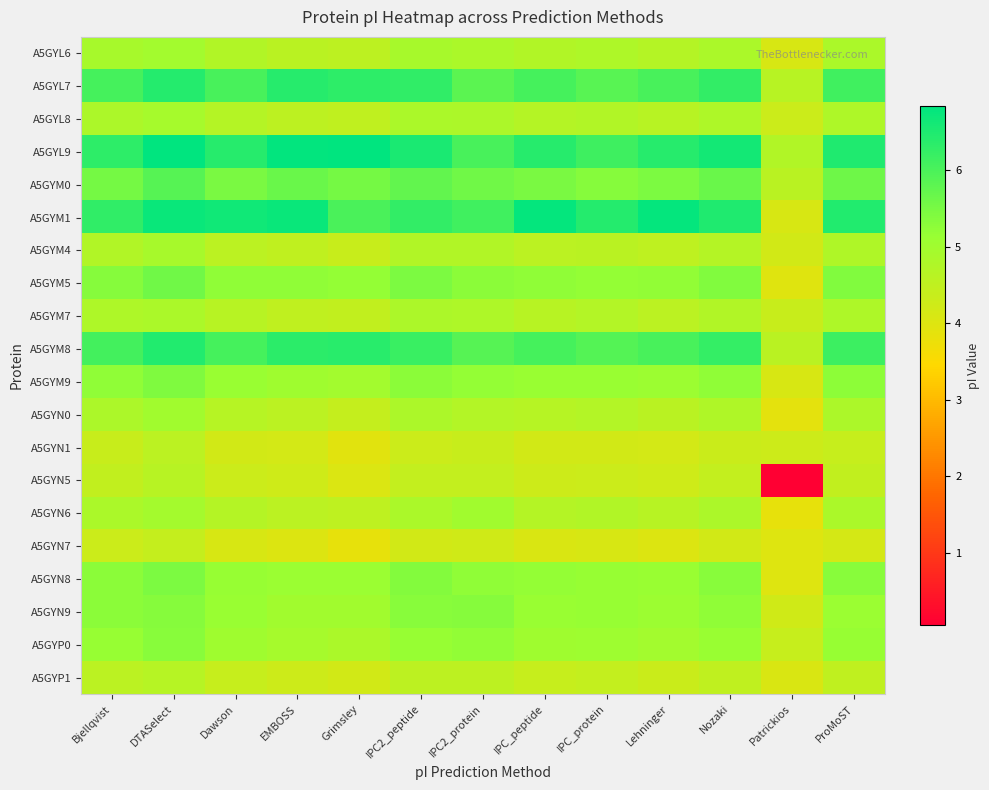

What is the total value across all series at IPC2_protein?

102.1